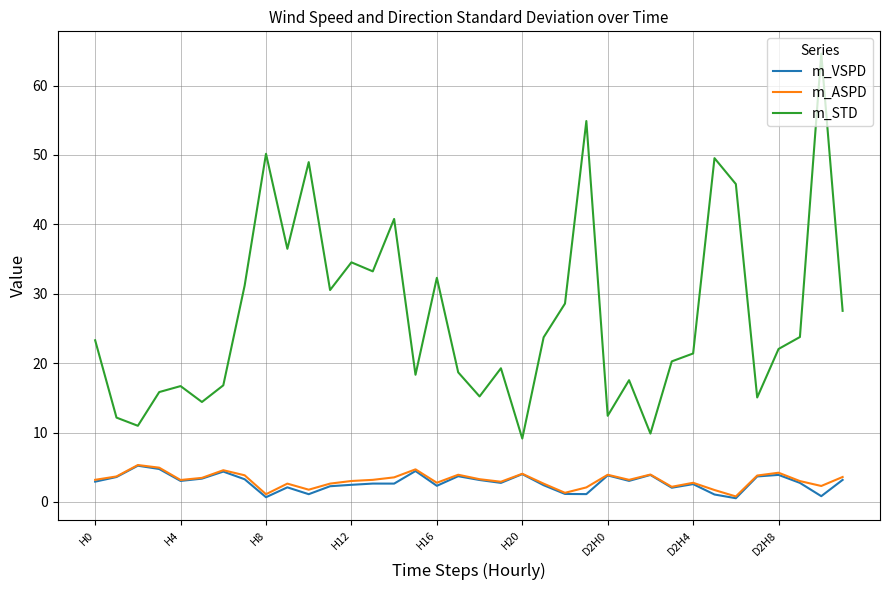

True or false: m_ASPD and m_STD intersect in this chart.

False